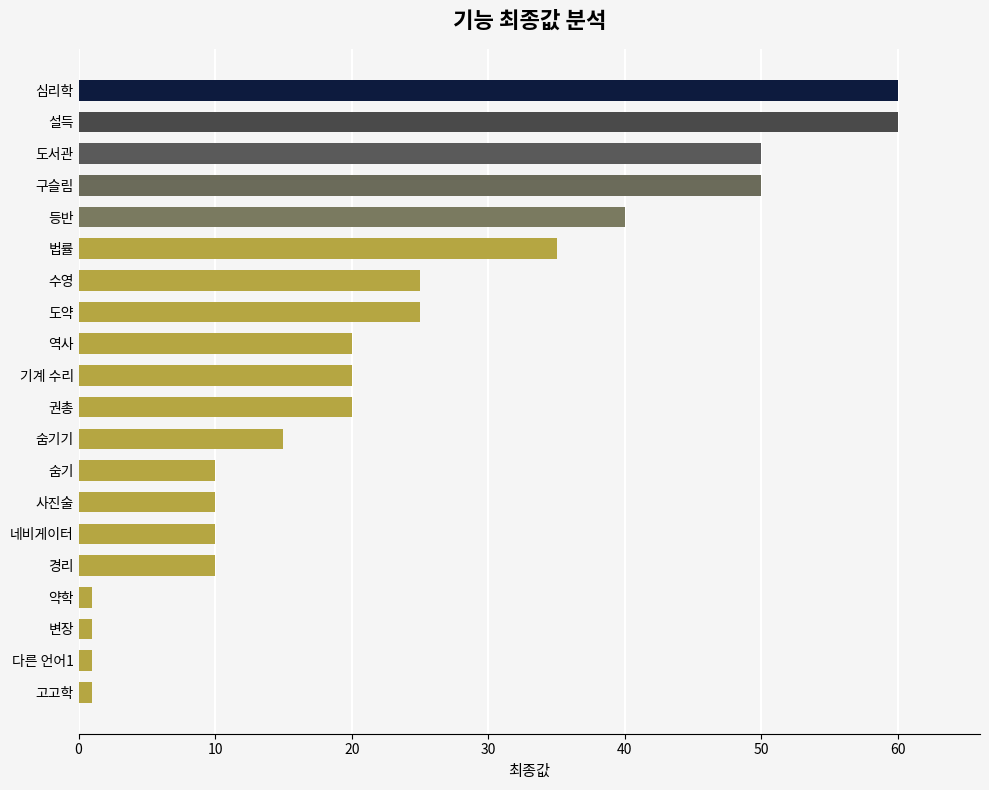

What is the value of the 8th bar from the top?

25